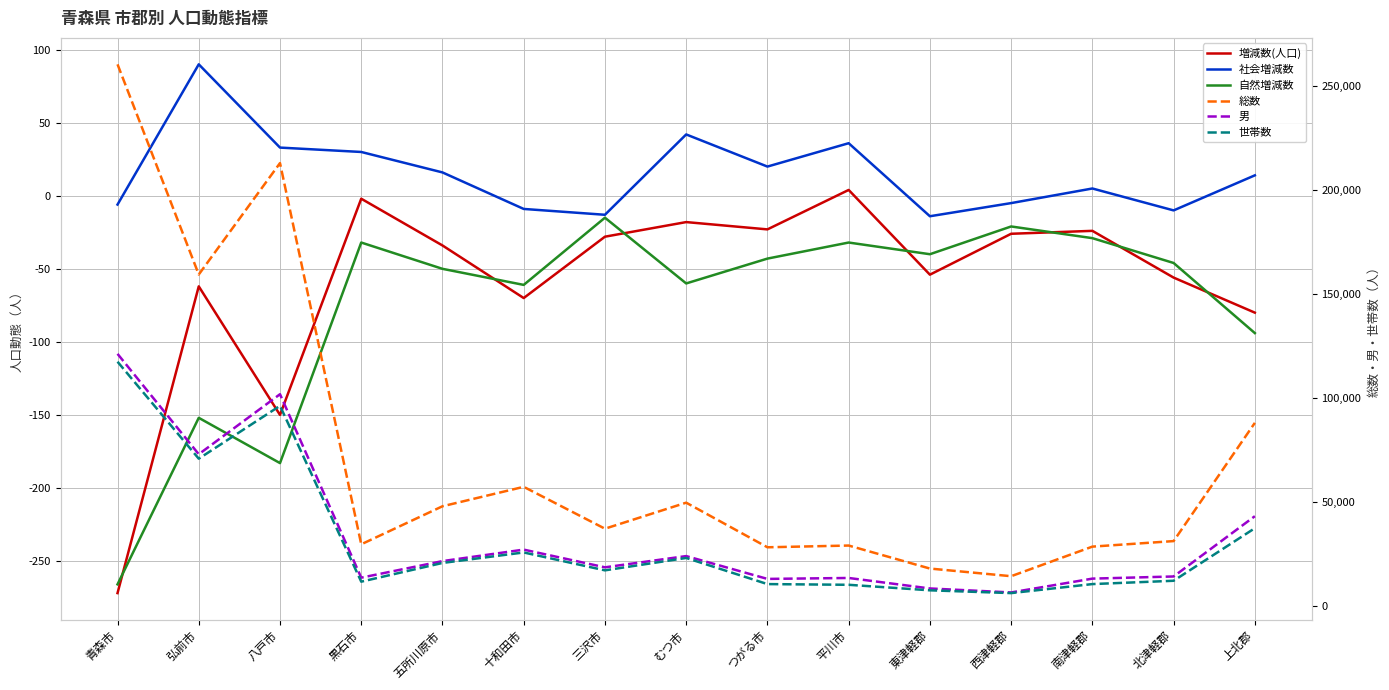

How many interior local peaks does the 自然増減数 series have?

5